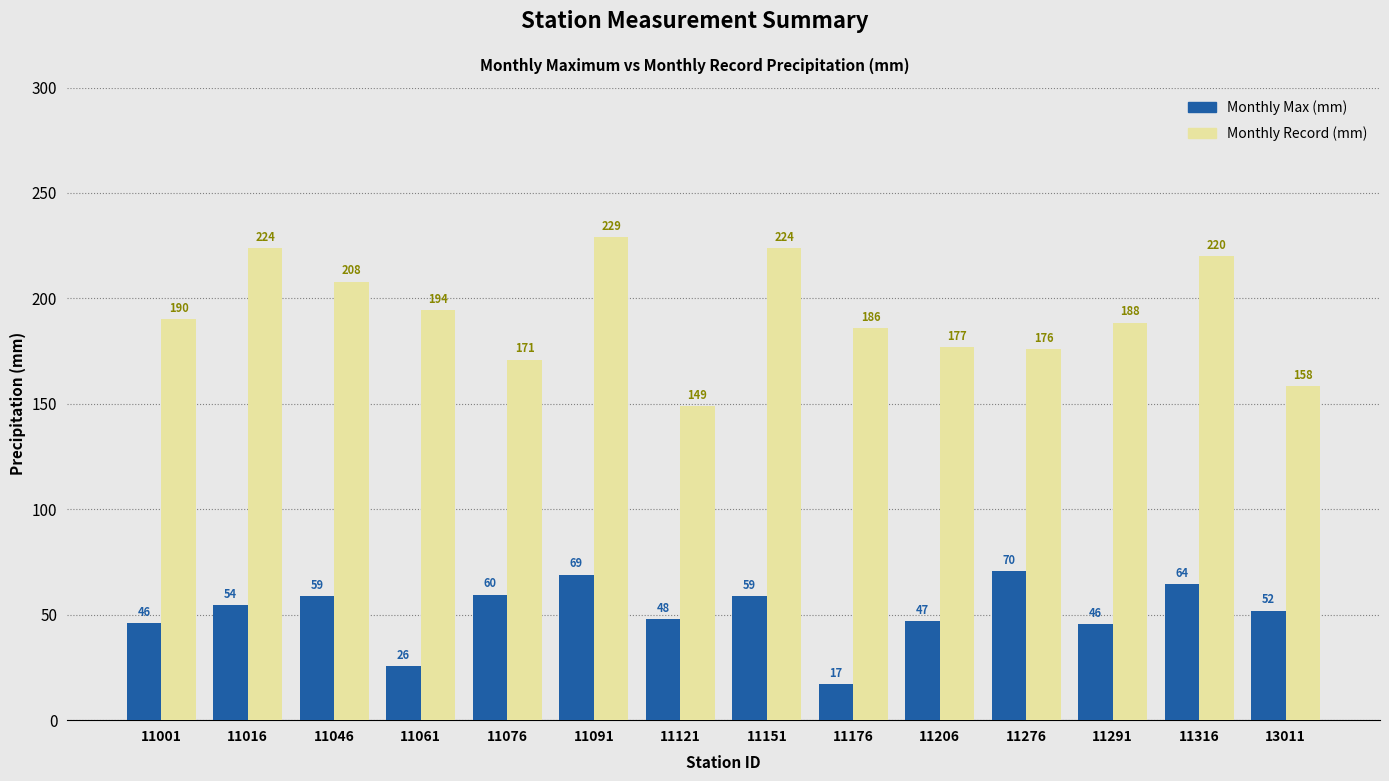

At how many categories does at least one series exceed 131?

14